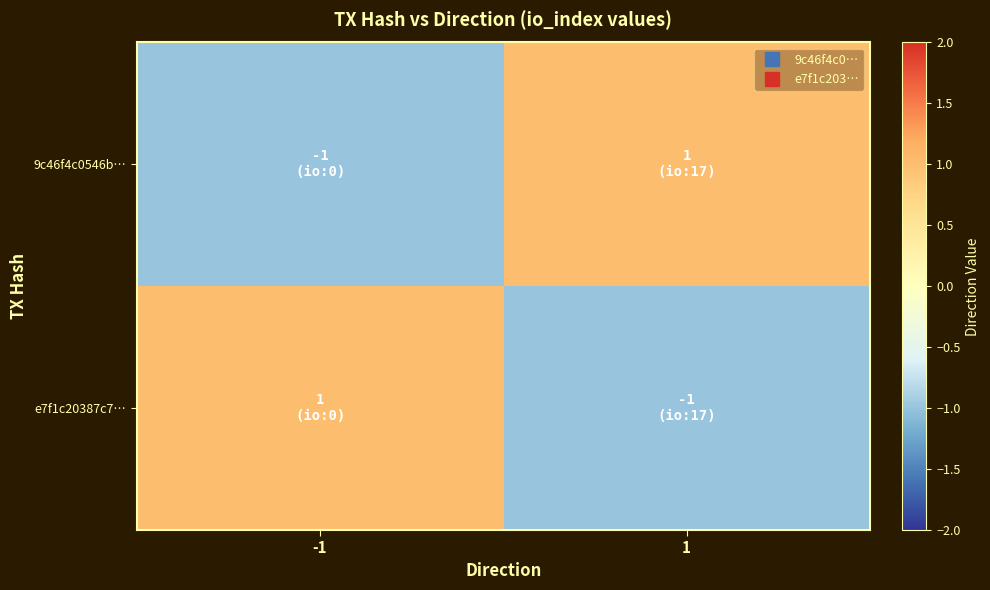

Which category has the highest value across all series?

1